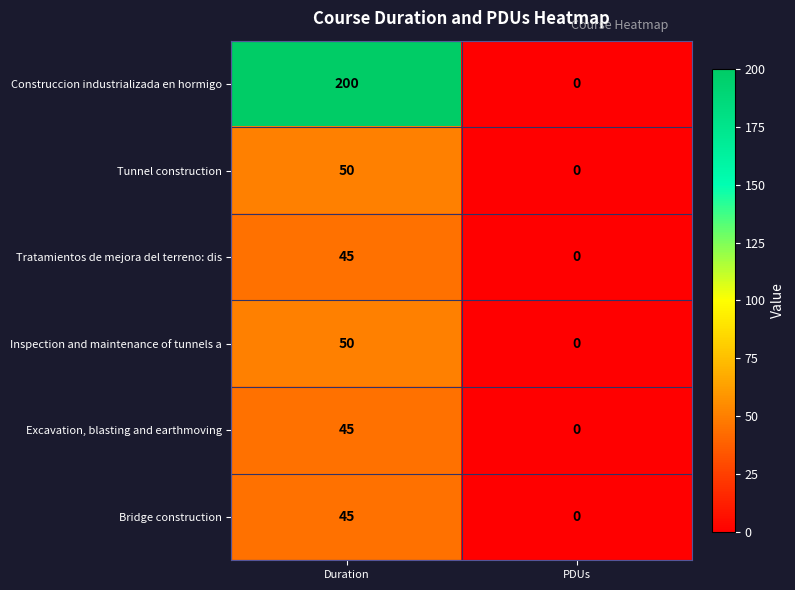

The value of Tunnel construction at Duration is 50. True or false?

True